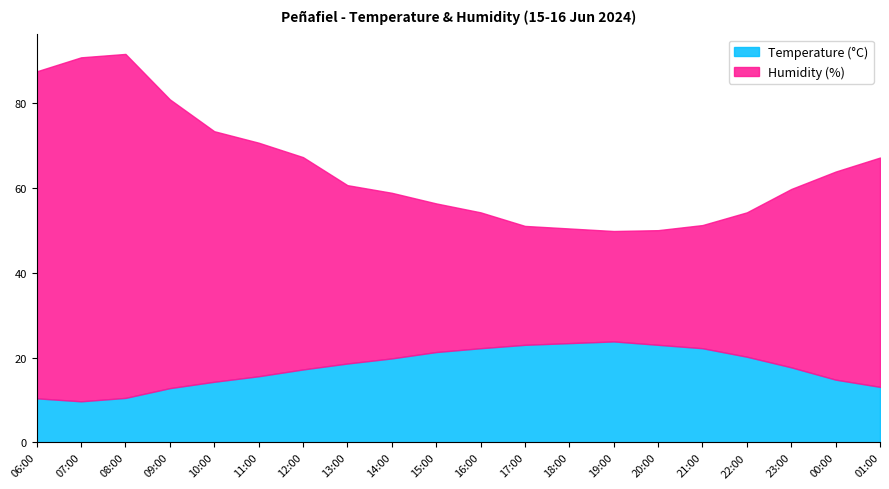

Is the value of Humidity (%) at 16:00 greater than the value of Temperature (°C) at 08:00?

Yes